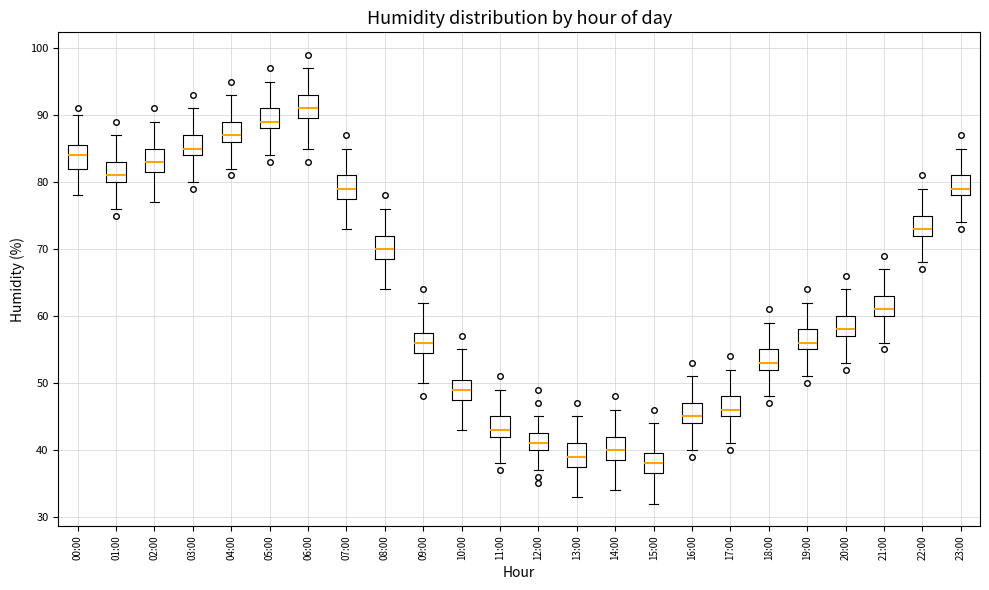

Which box's median line is the lowest?

15:00